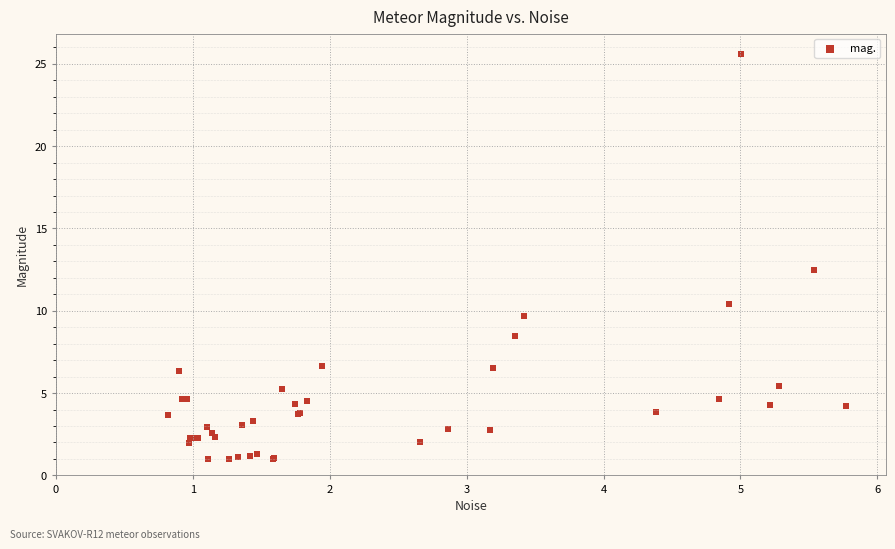

What Y value in the scatter plot is closest to 13?

12.5